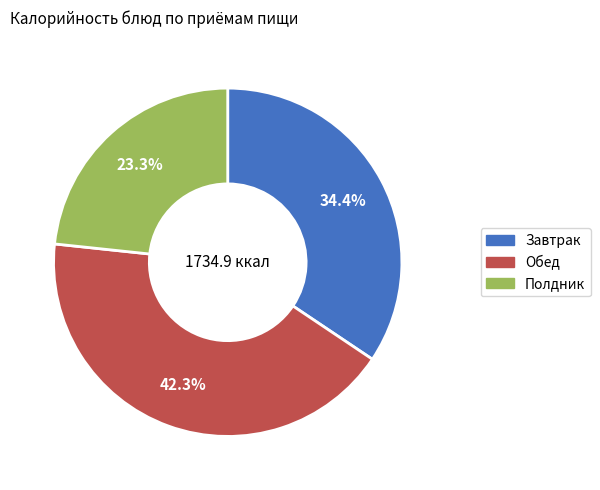

Is there any slice that represents more than half of the pie?

No